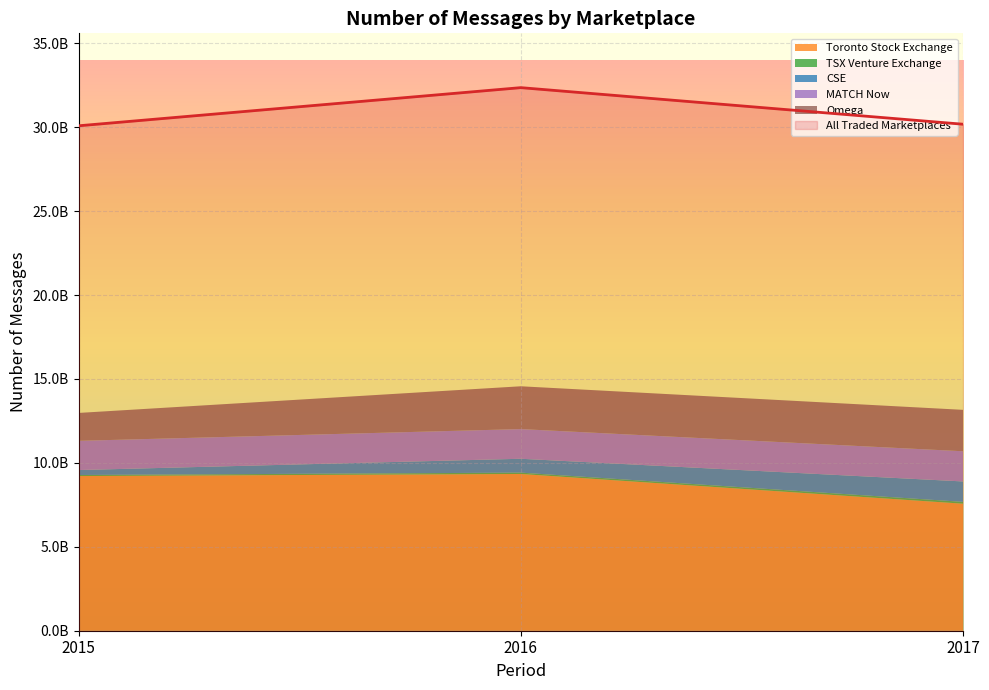

Which category has the highest value across all series?

2016